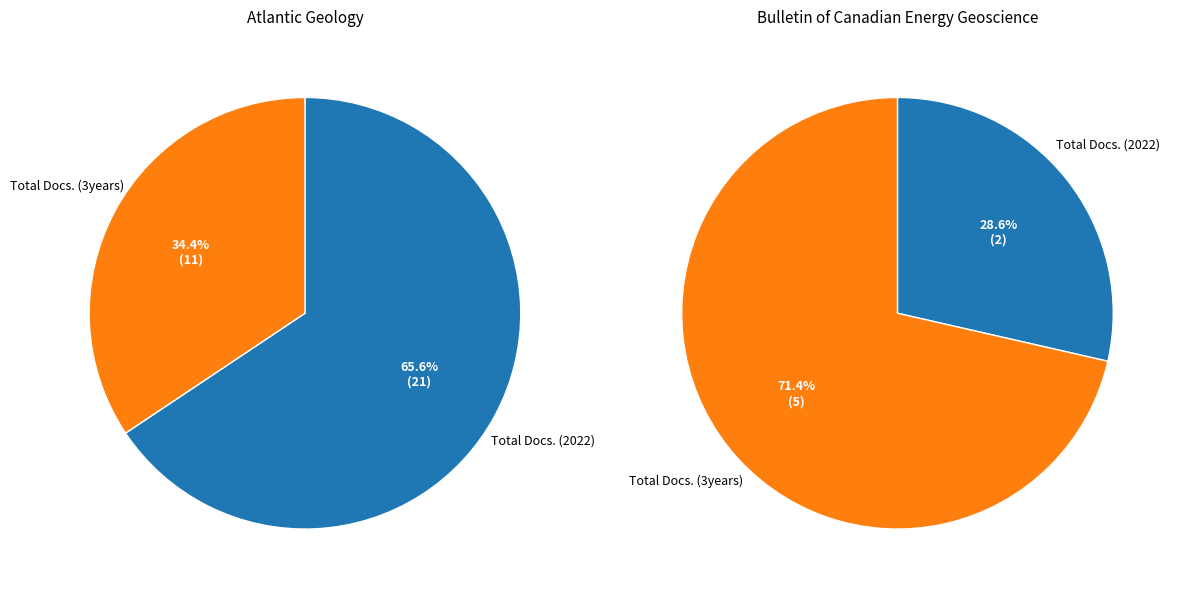

To the nearest percent, what is the difference between the Total Docs. (3years) and Total Docs. (2022) slice percentages?

43%